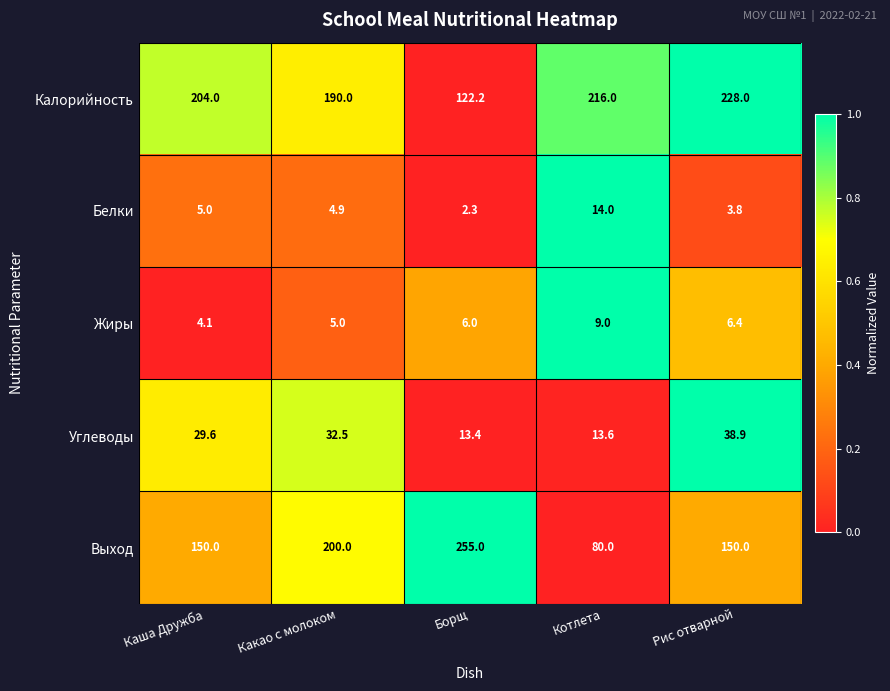

Reading right to left, list all the values displayed in this chart.

Калорийность: 228.0	216.0	122.2	190.0	204.0
Белки: 3.8	14.0	2.3	4.9	5.0
Жиры: 6.4	9.0	6.0	5.0	4.1
Углеводы: 38.9	13.6	13.4	32.5	29.6
Выход: 150.0	80.0	255.0	200.0	150.0